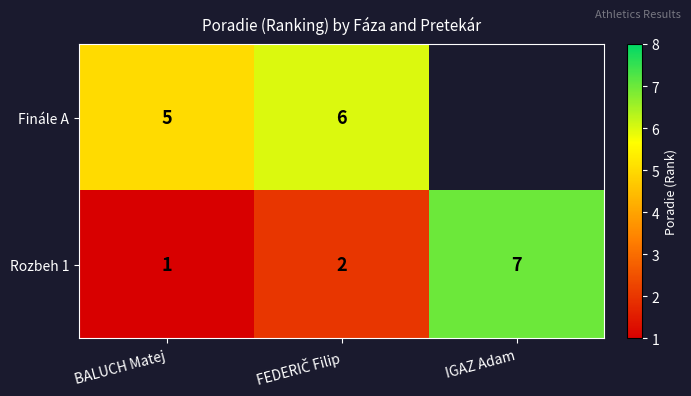

What is the spread (max minus min) of values at BALUCH Matej?

4